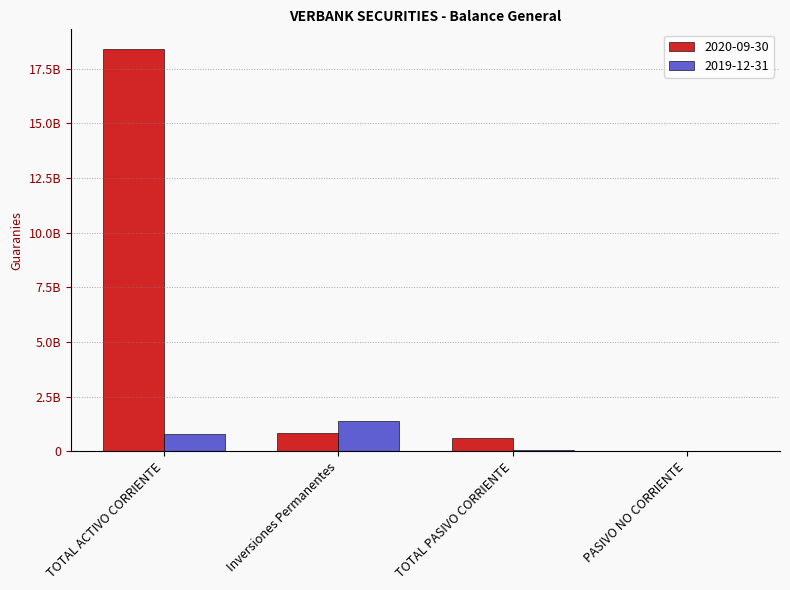

Are the bars horizontal?

No